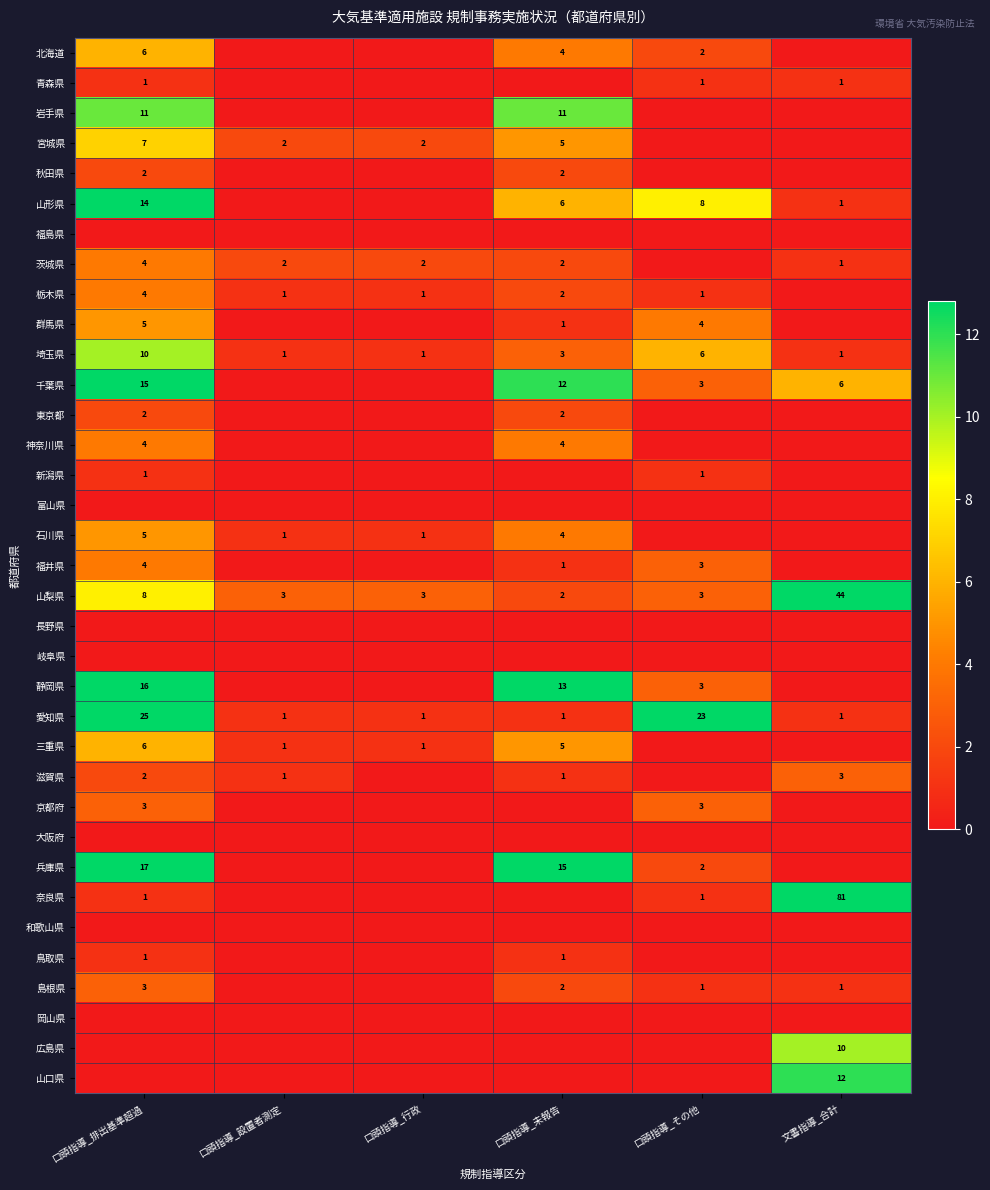

Is the value of 山梨県 at 口頭指導_未報告 greater than the value of 岩手県 at 口頭指導_未報告?

No